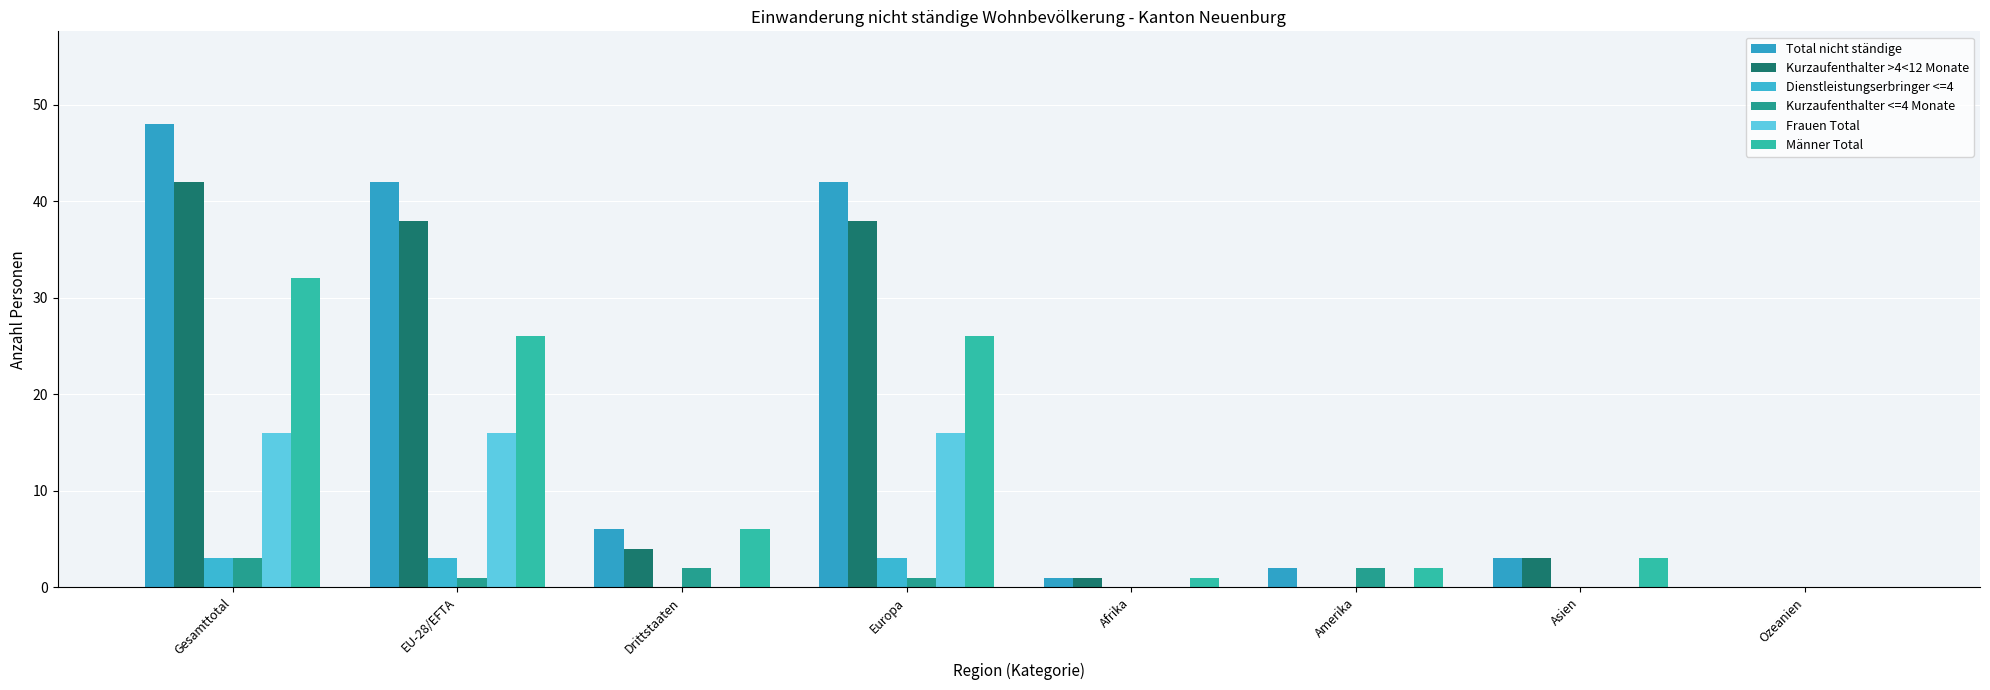

Between Afrika and Amerika, which is larger?

Amerika